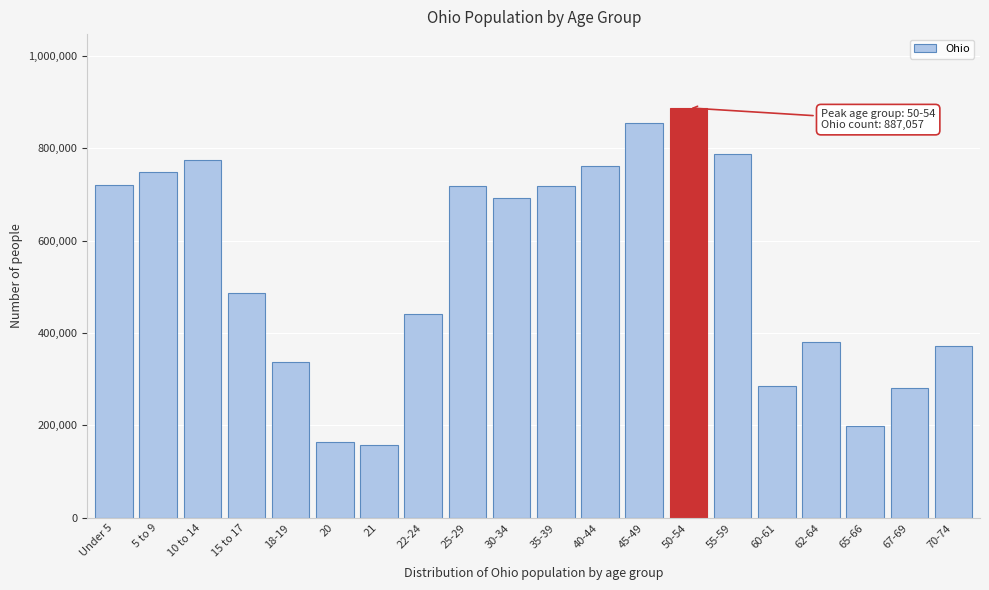

Where is the data nearest to the value 522051?

15 to 17